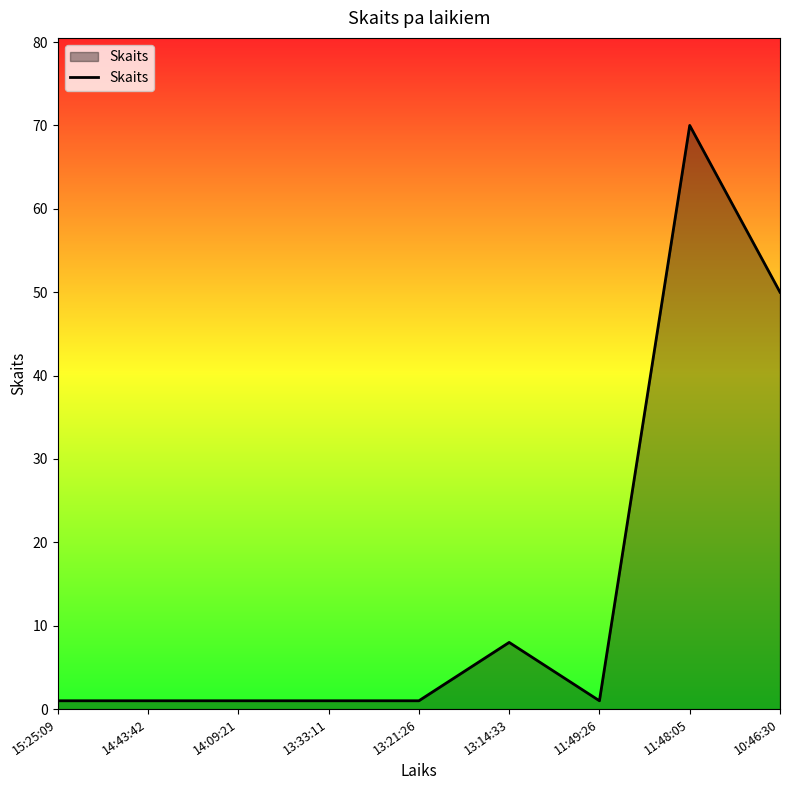

True or false: the data shows 19 at 10:46:30.

False